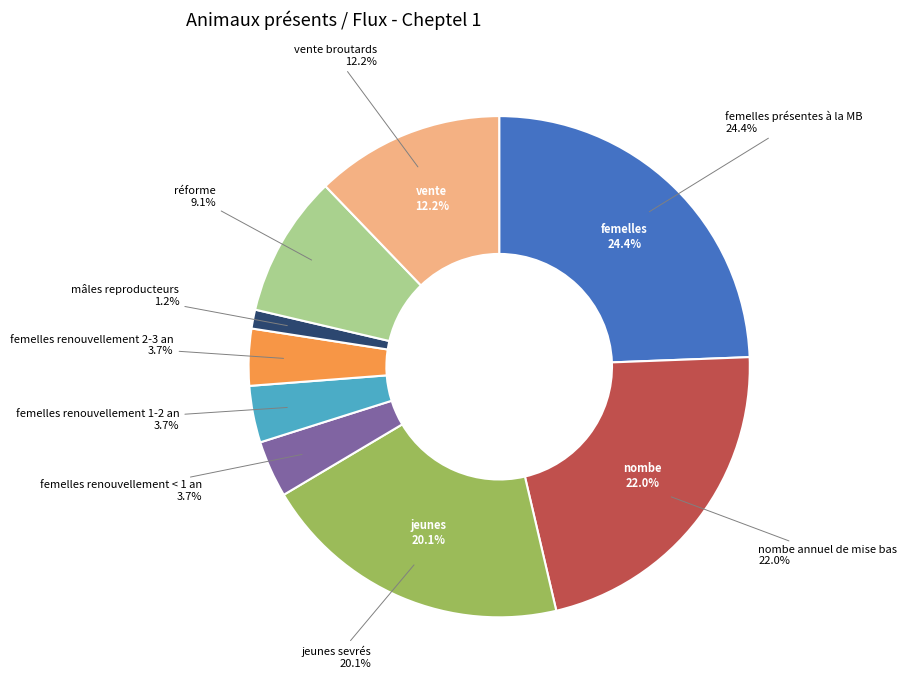

Rank the categories by value from lowest to highest.

mâles reproducteurs, femelles renouvellement < 1 an, femelles renouvellement 1-2 an, femelles renouvellement 2-3 an, réforme, vente broutards, jeunes sevrés, nombe annuel de mise bas, femelles présentes à la MB